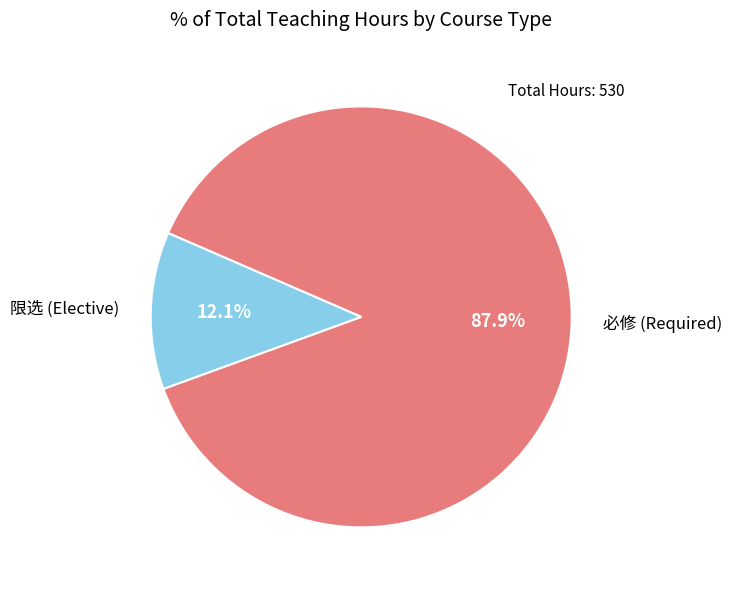

What percentage do 必修 (Required) and 限选 (Elective) together represent?

100.0%